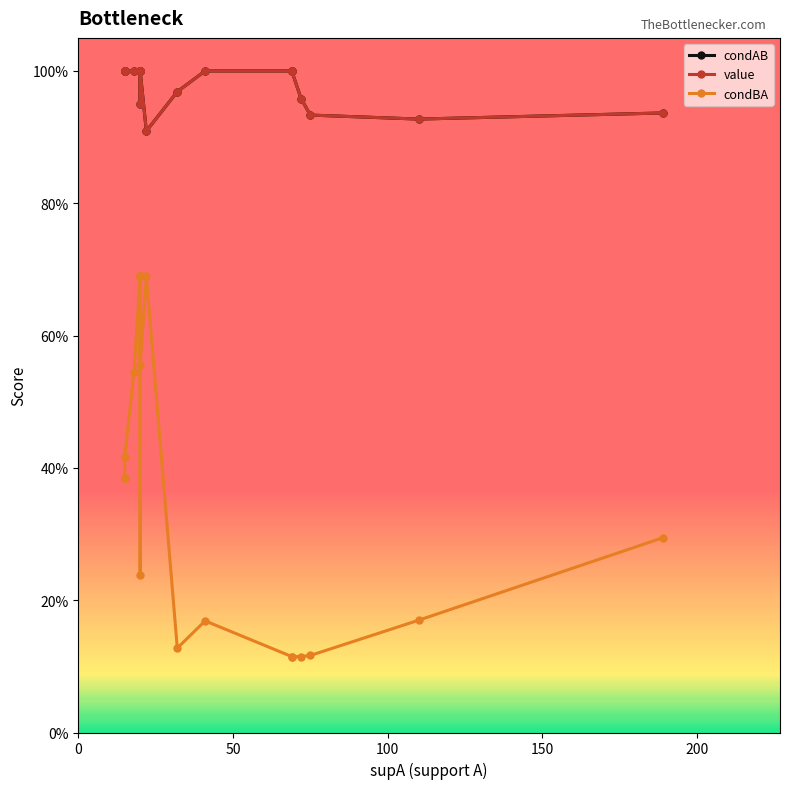

Does the chart have visible grid lines?

No